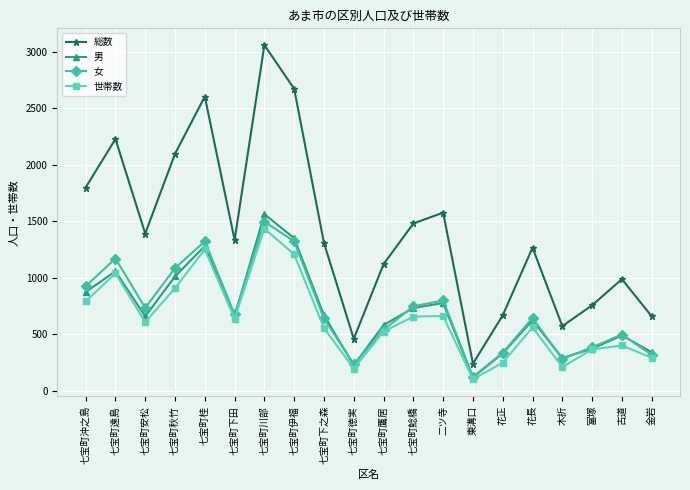

True or false: 総数 and 男 cross at least once.

False